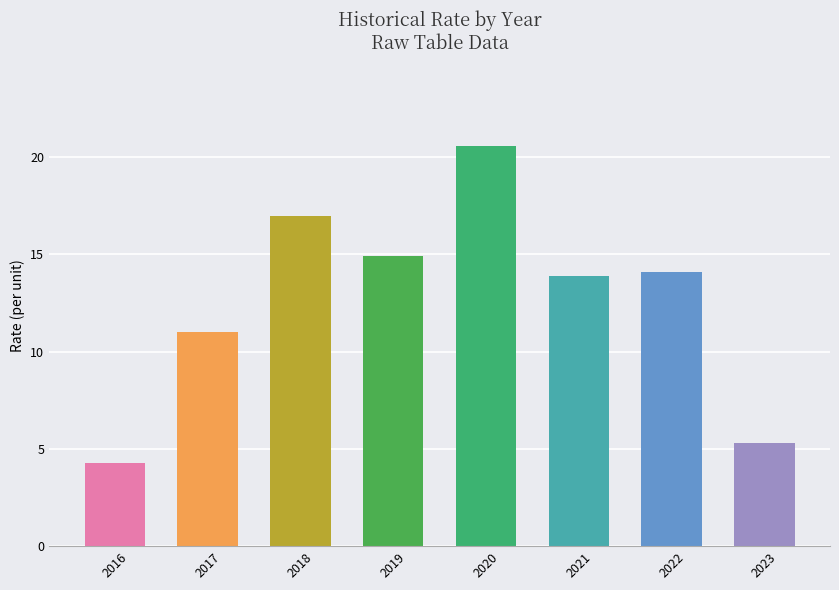

Approximately how many times larger is the value at 2022 compared to 2016?

3.3